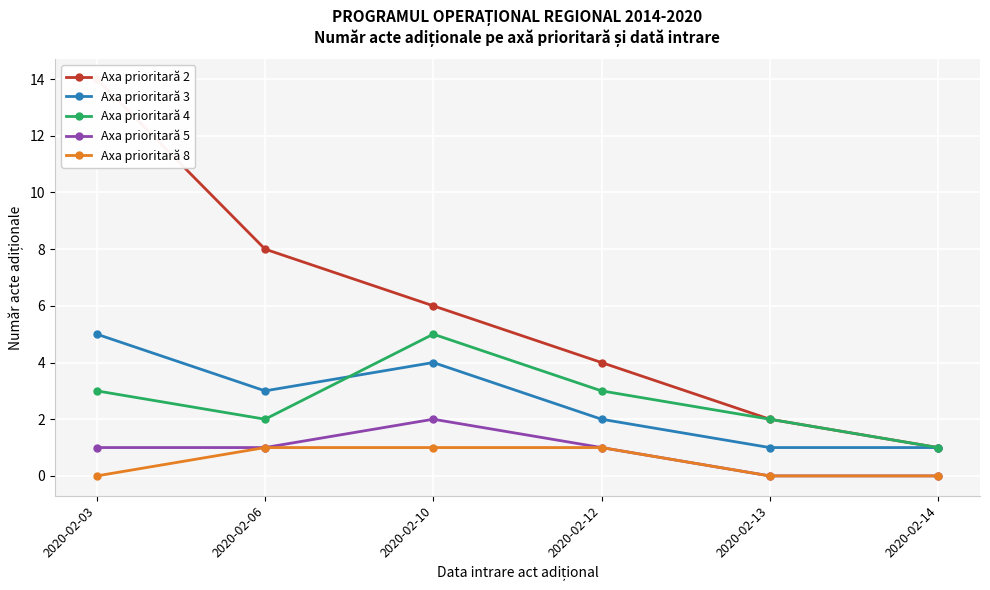

Which series has the largest range (max minus min)?

Axa prioritară 2